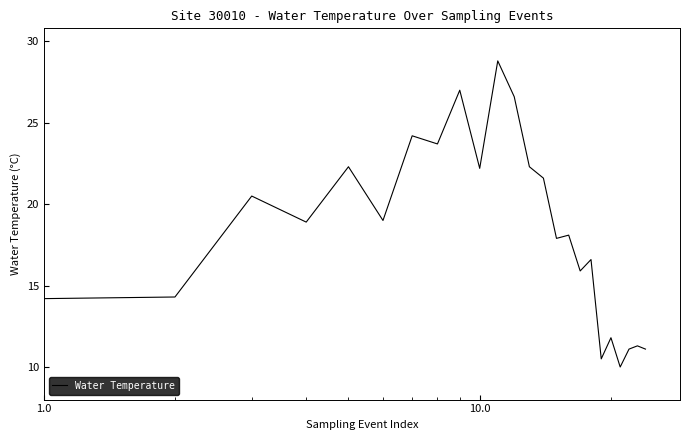

What is the minimum value shown in the chart?

10.0